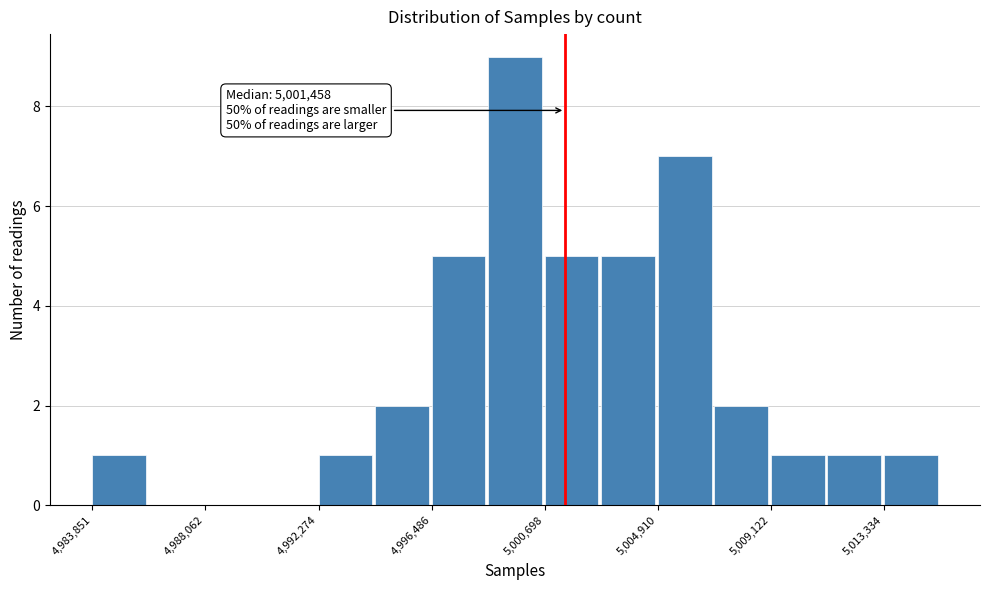

Over which range of the x-axis is the bar tallest?

4998500 to 5000500